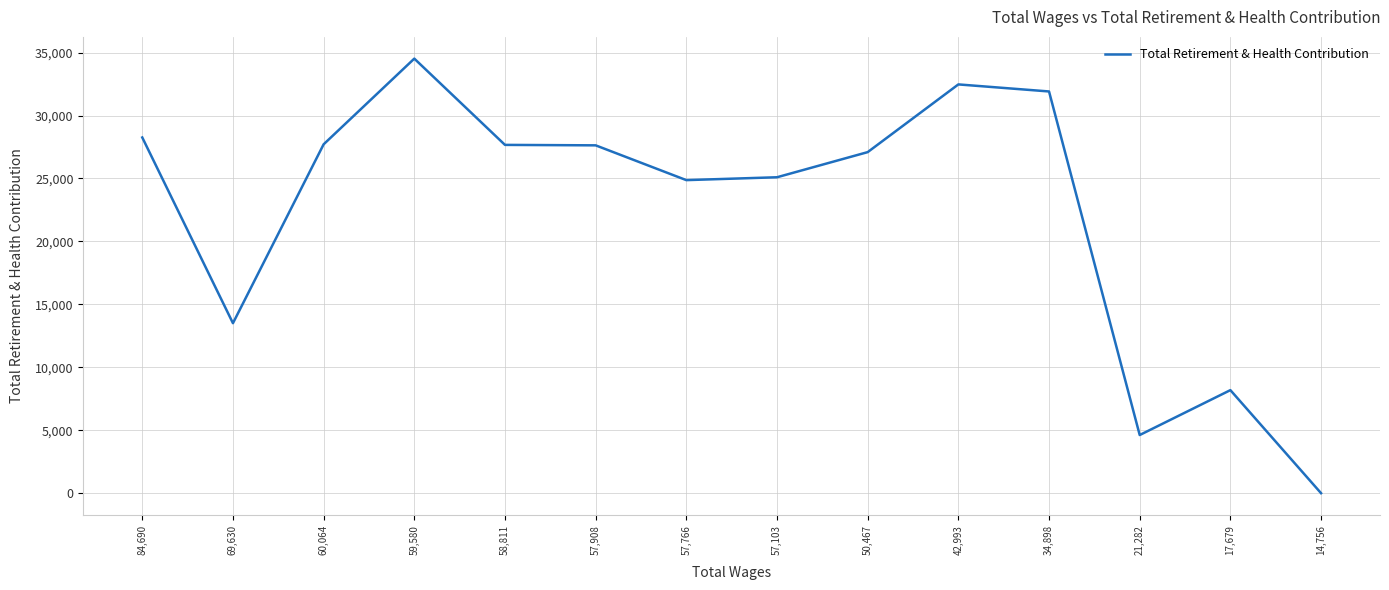

At which label does the data first exceed 27631?

84,690